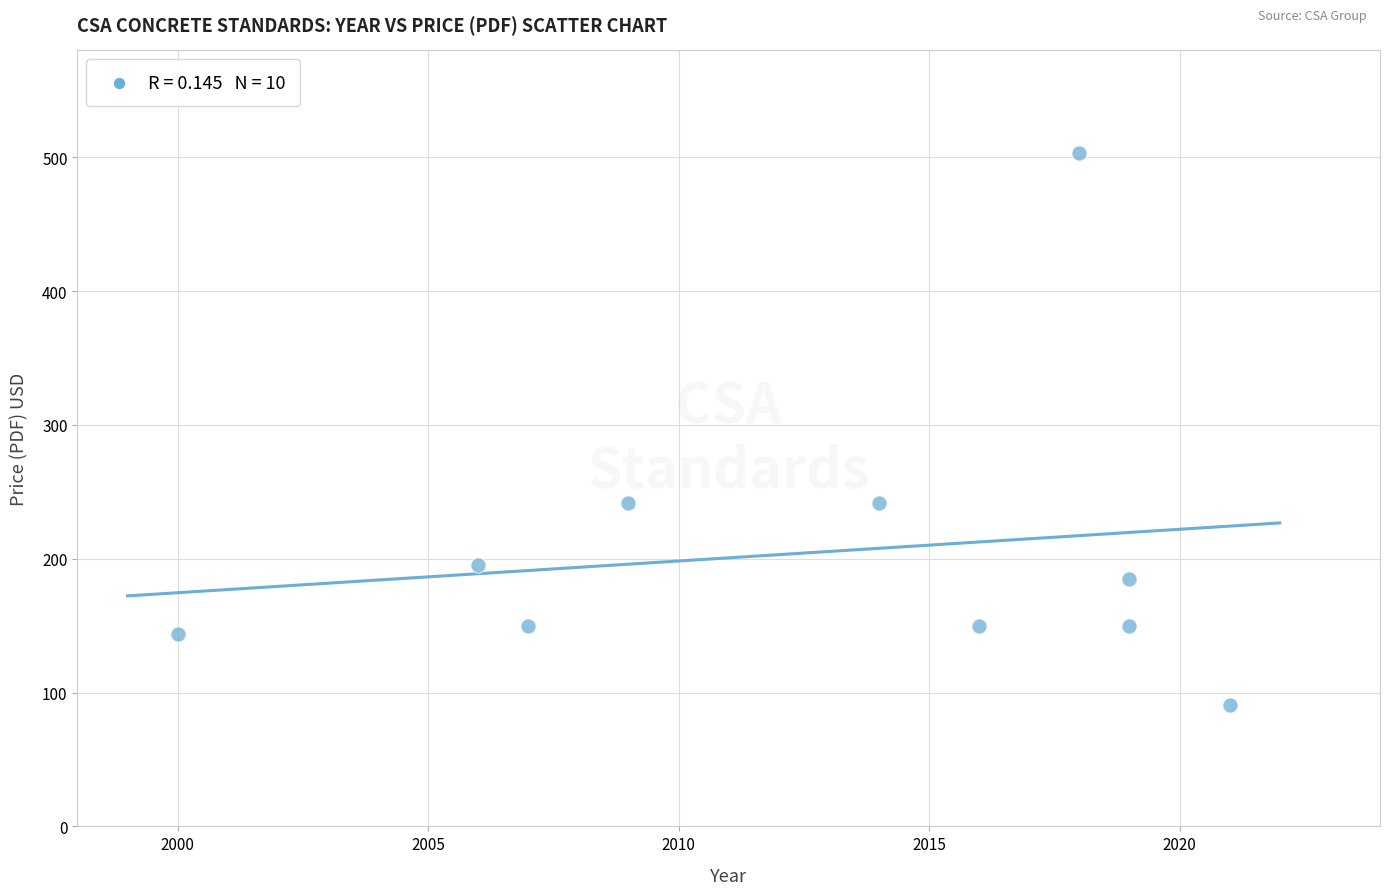

What is the range of Y values (max minus min)?

412